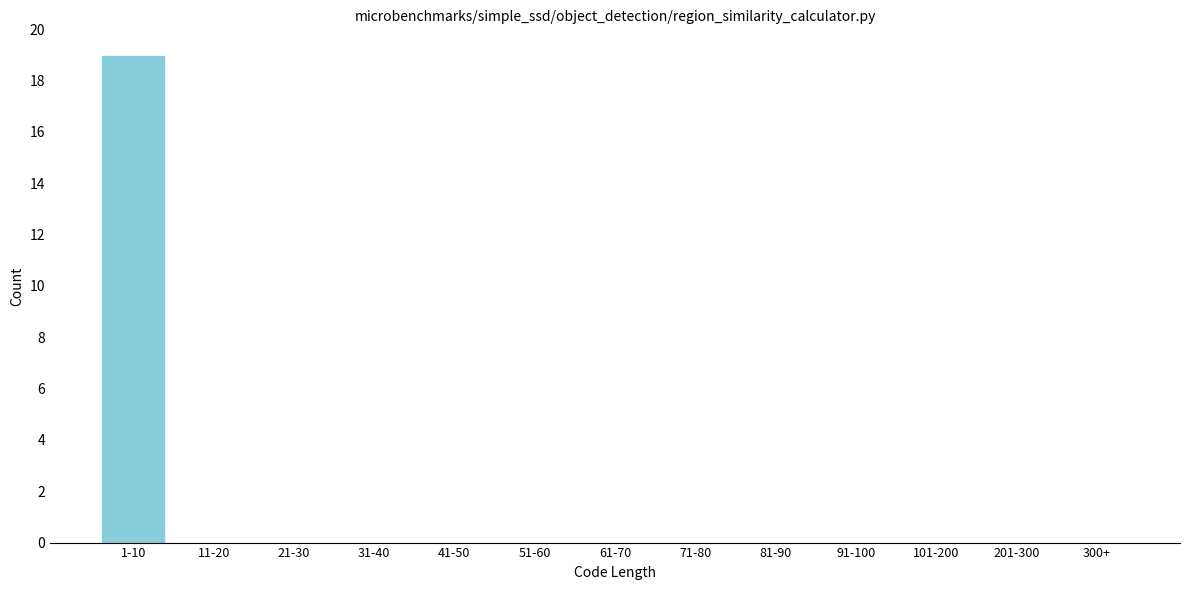

Reading right to left, what are all the values shown in this chart?

300+=0	201-300=0	101-200=0	91-100=0	81-90=0	71-80=0	61-70=0	51-60=0	41-50=0	31-40=0	21-30=0	11-20=0	1-10=19